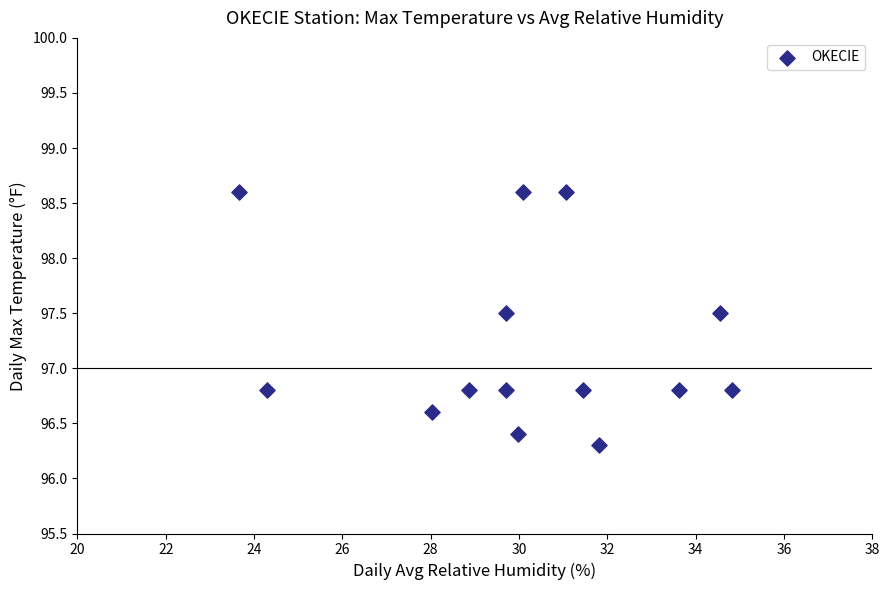

What is the range of X values (max minus min)?

11.2